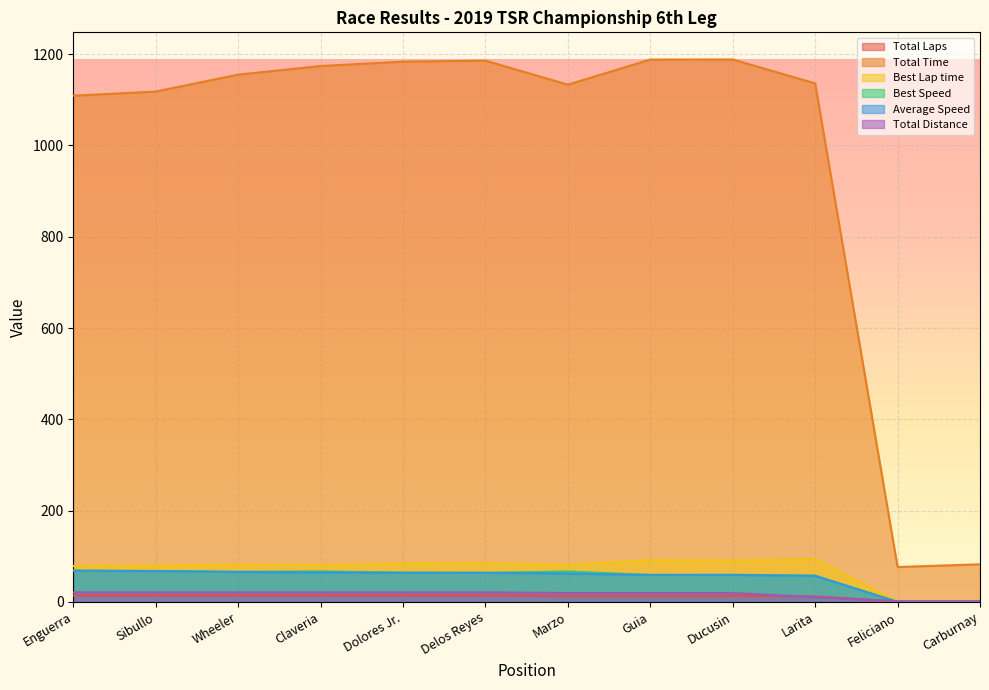

What is the difference between the second highest and minimum values in the Best Speed series?

67.7